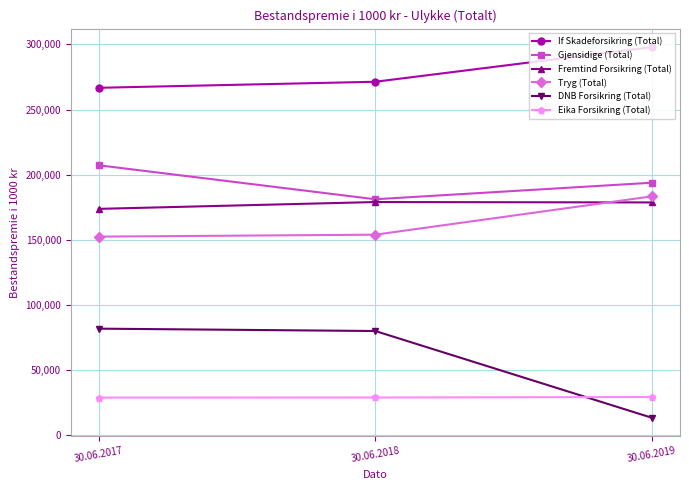

At which category does the chart reach its peak across all series?

30.06.2019